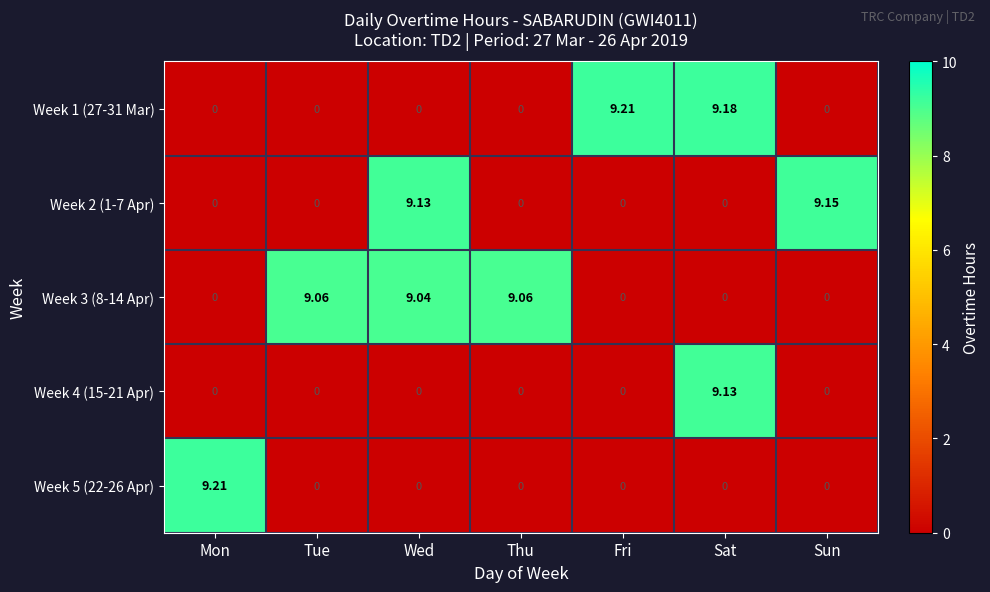

At which category is the sum across all series the highest?

Sat